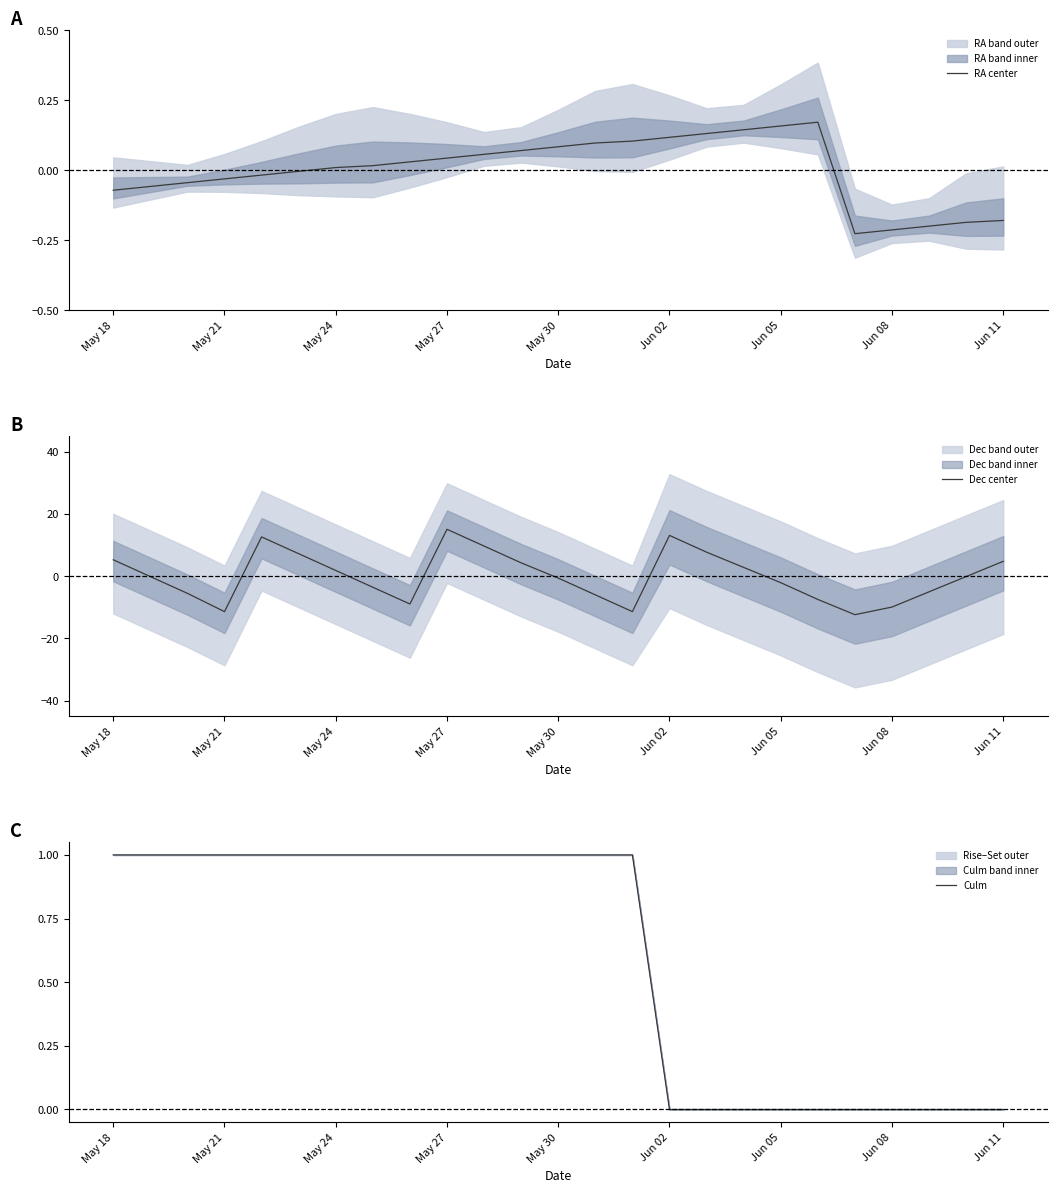

What is the total value across all series at 13?

-4.9